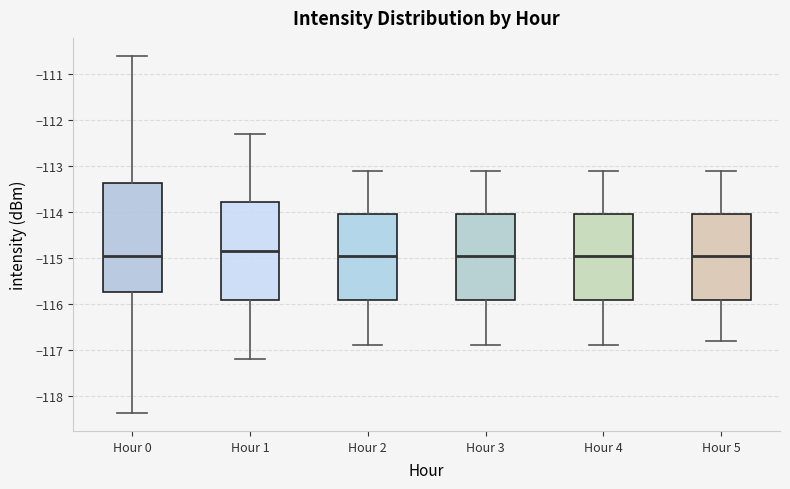

Where does the upper whisker of the box for Hour 3 end on the y-axis? The values are not printed on the chart, so give them approximately, as read against the axis.

-113.1